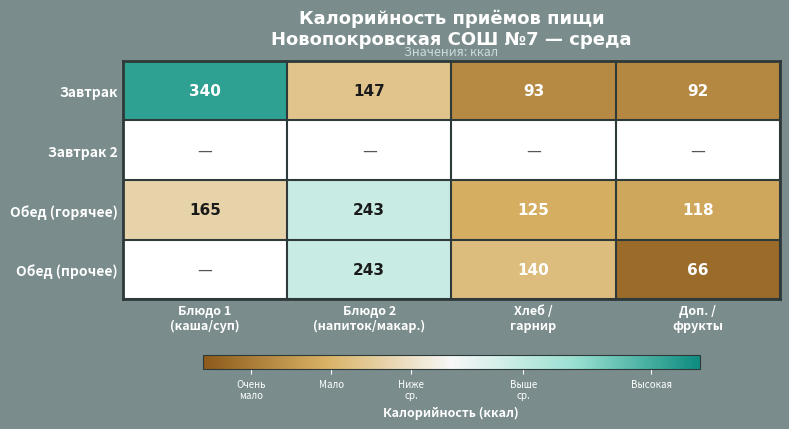

How many distinct data groups are displayed?

4